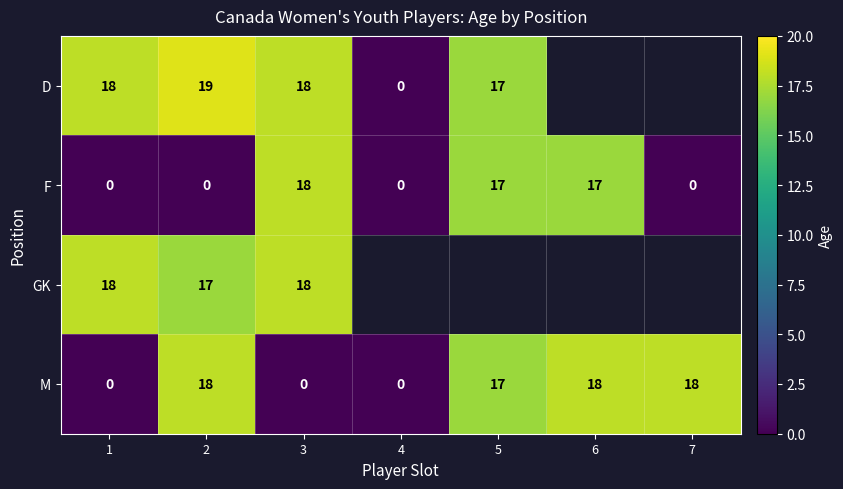

What is the maximum value for F?

18